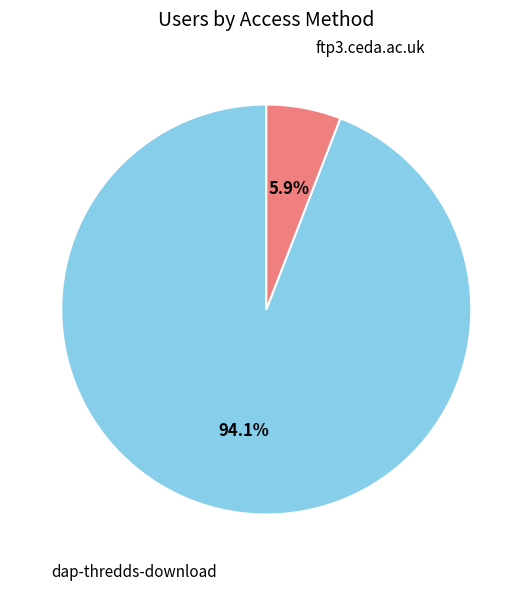

Is there any slice that represents more than half of the pie?

Yes